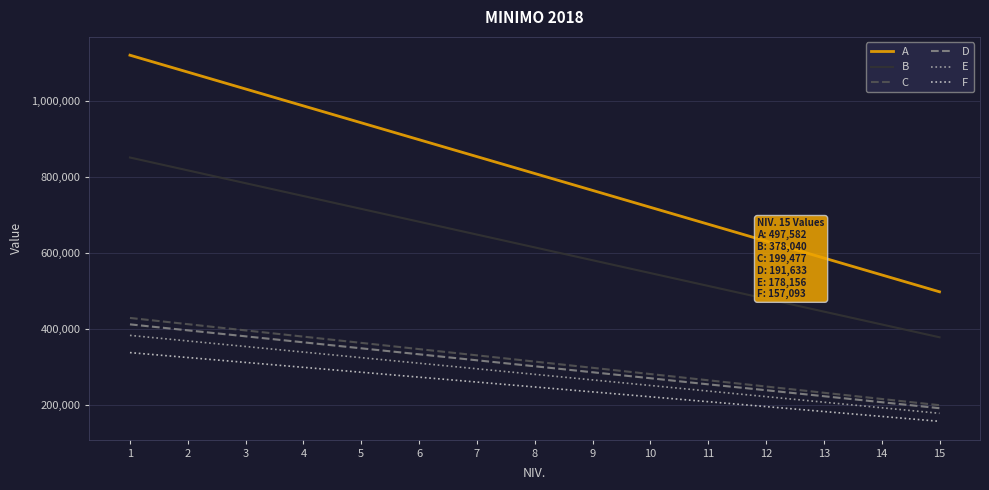

Rank the categories by B value from lowest to highest.

15, 14, 13, 12, 11, 10, 9, 8, 7, 6, 5, 4, 3, 2, 1